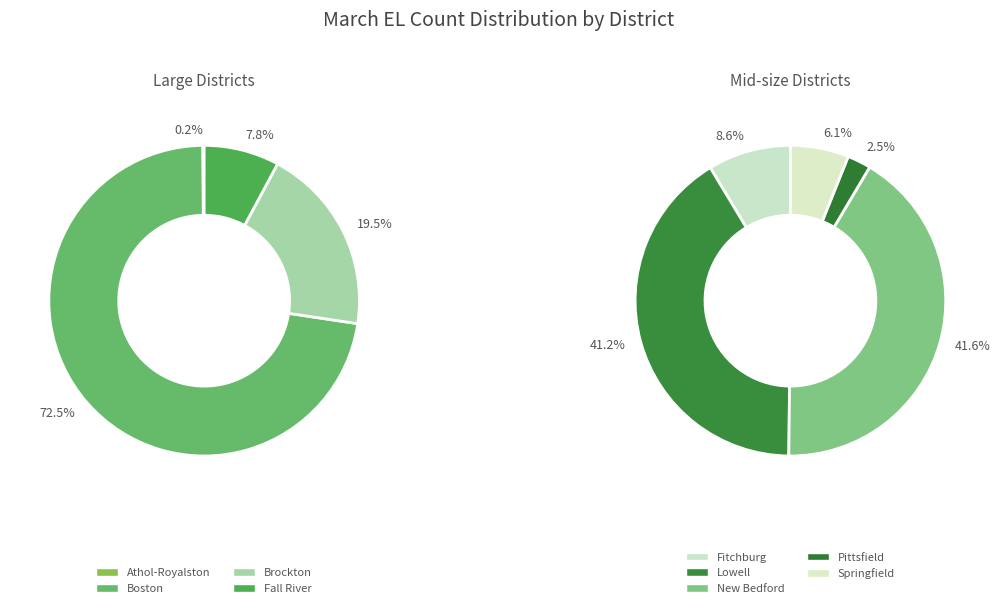

Between New Bedford and Pittsfield, which is larger?

New Bedford